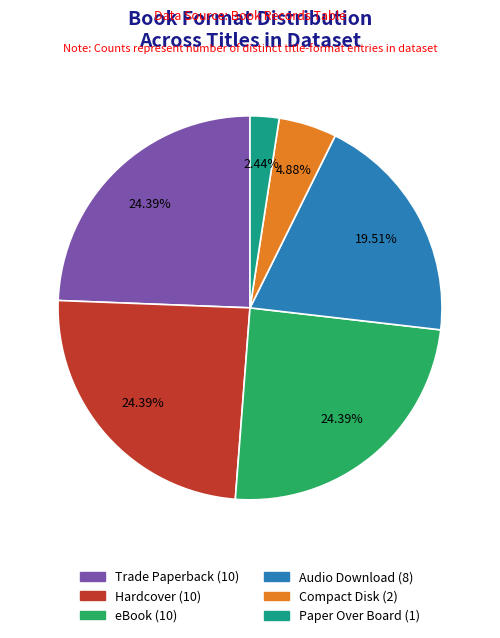

True or false: Trade Paperback accounts for 36% of the total.

False